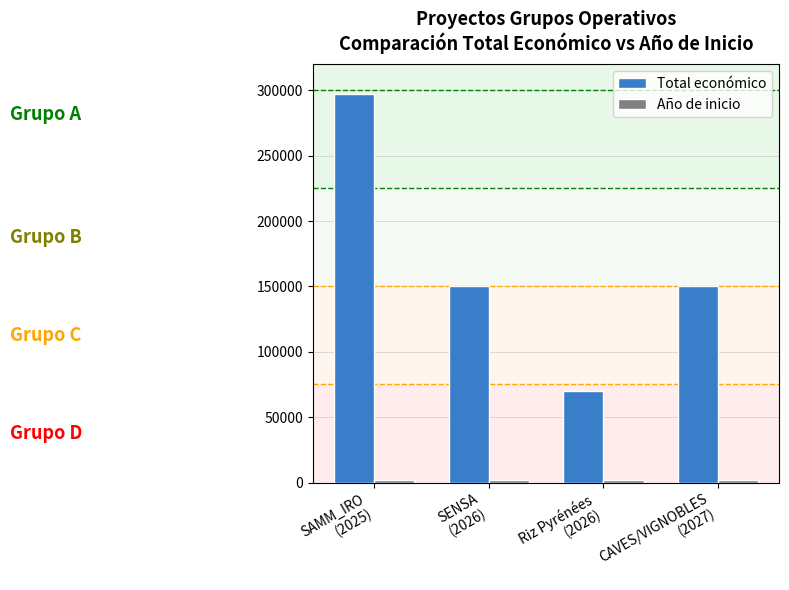

What is the highest value of the Total económico series?

297514